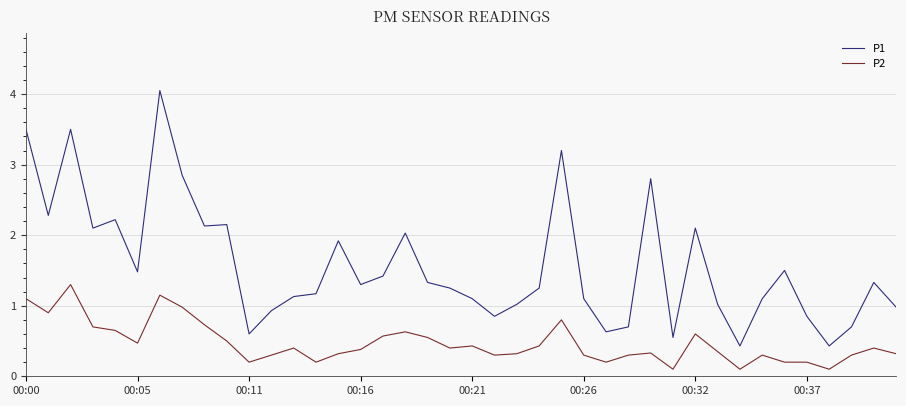

True or false: P1 and P2 cross at least once.

False